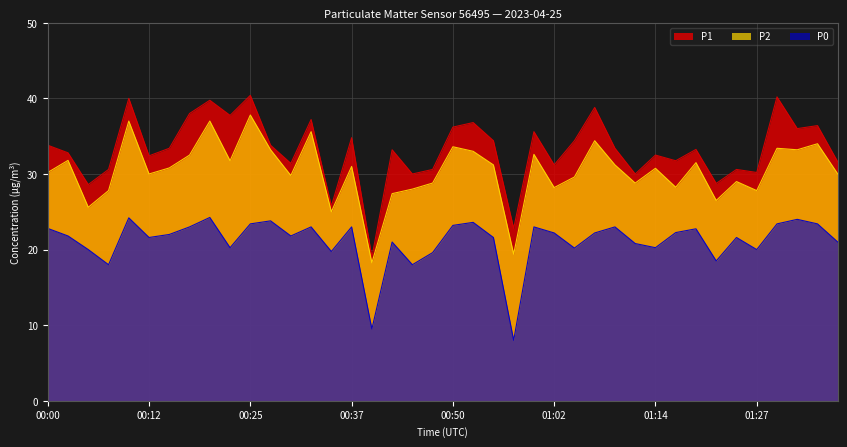

At which category is the sum across all series the highest?

00:25